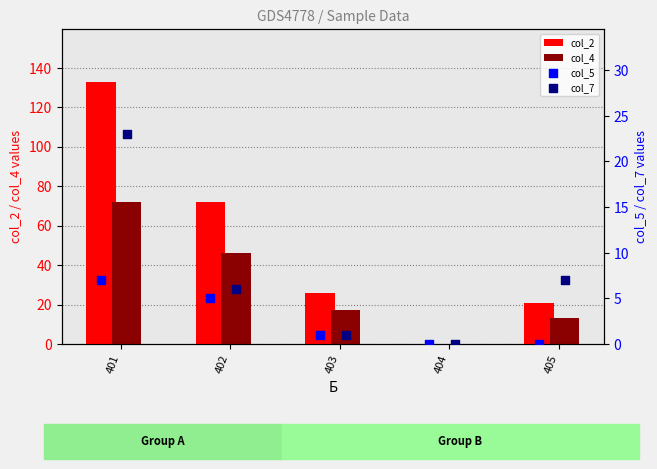

What is the sum of all col_2 values?

252